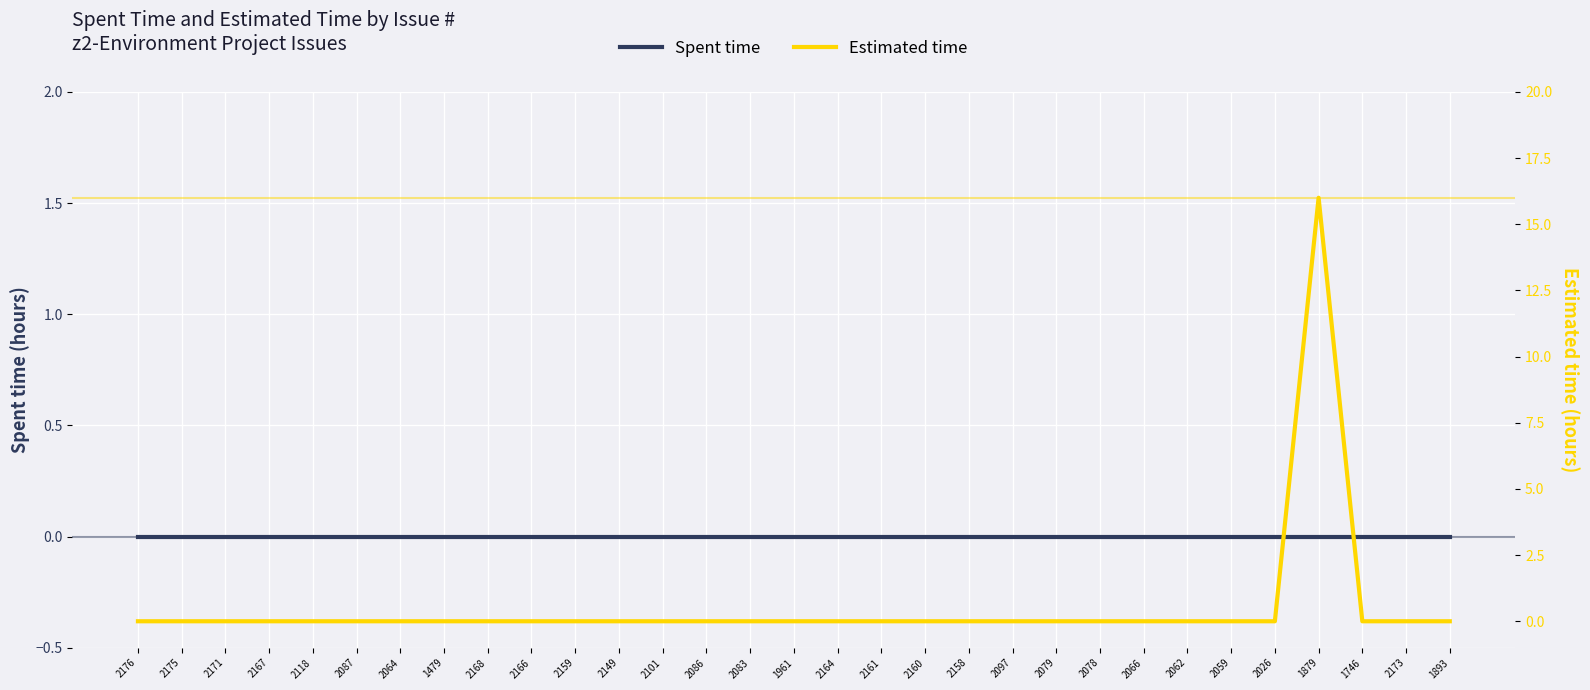

Rank the series by their average value, from highest to lowest.

Estimated time, Spent time